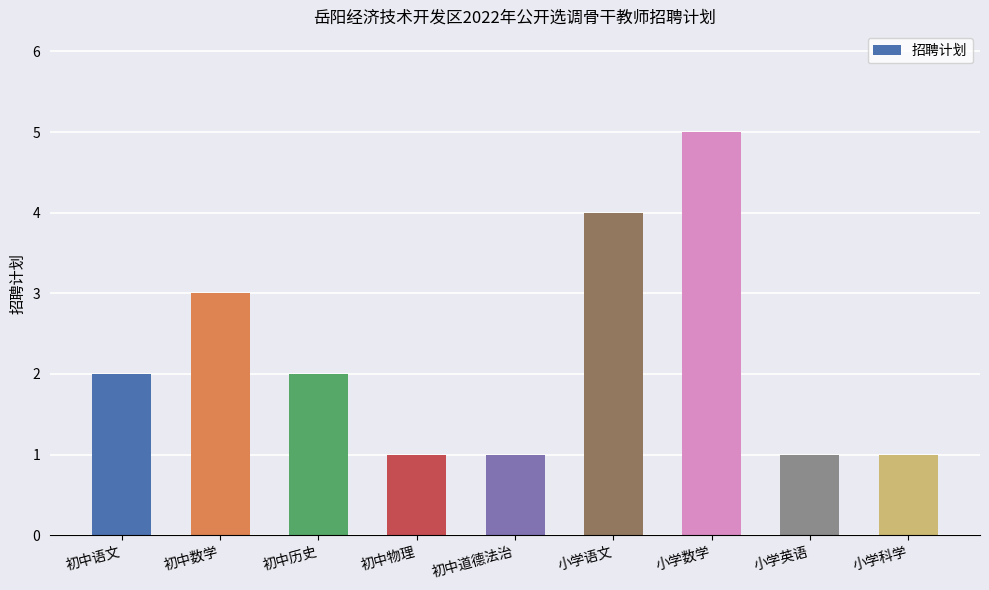

Reading left to right, extract all data points from this chart.

2	3	2	1	1	4	5	1	1